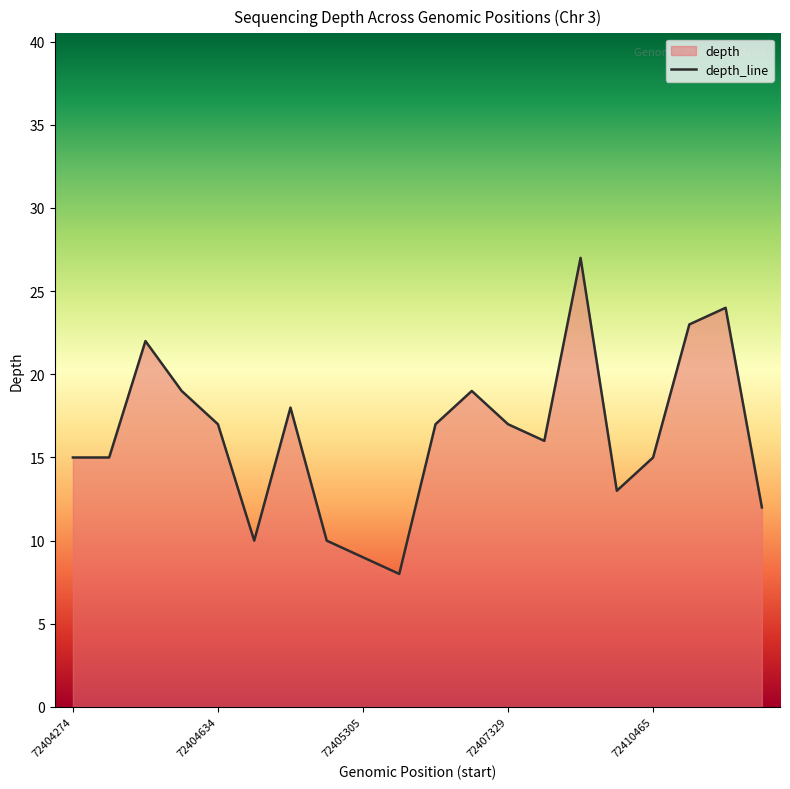

What is the maximum value shown in the chart?

27